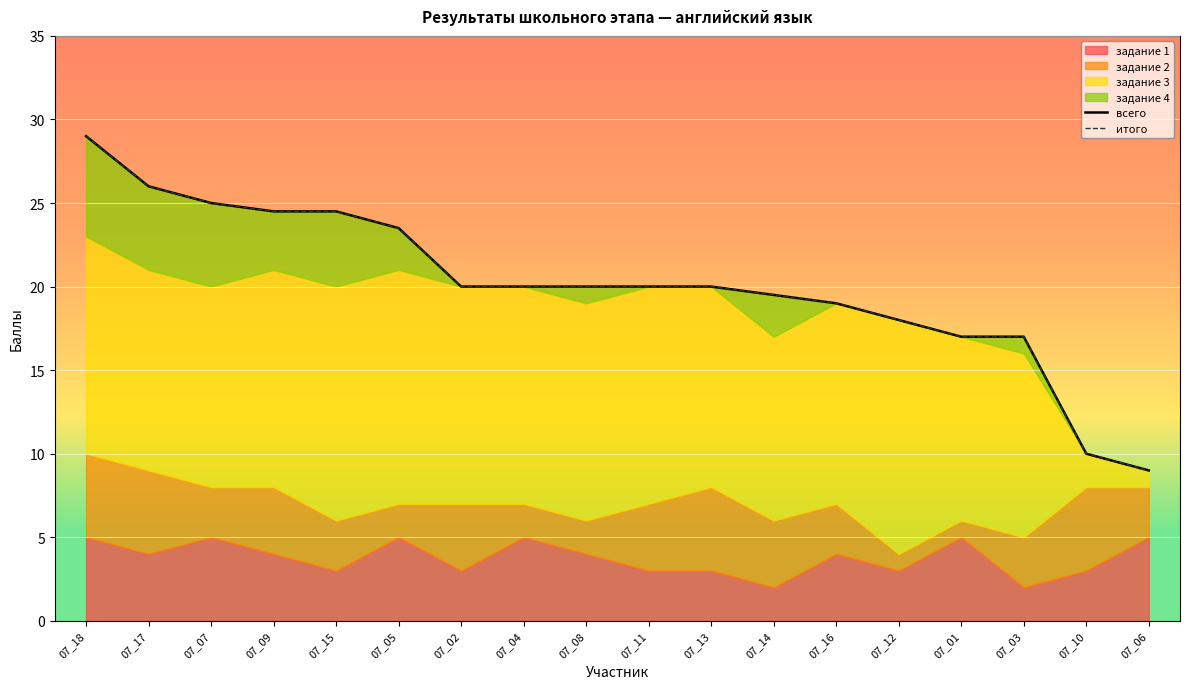

What is the highest value of the итого series?

29.0